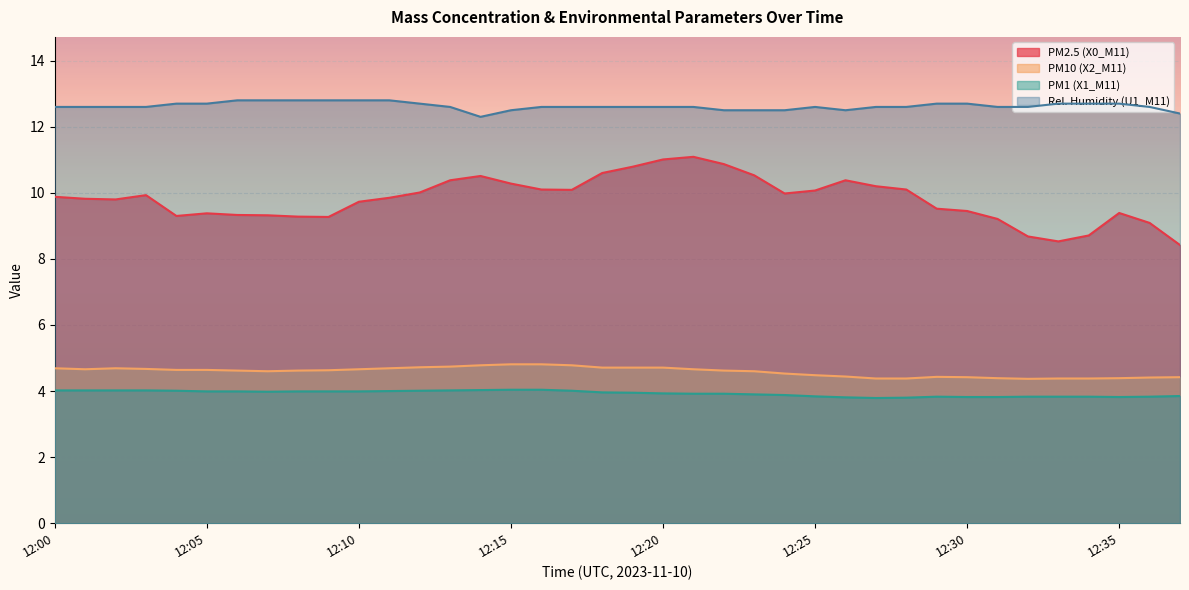

The PM10 (X2_M11) series shows 4.4 at 12:29. True or false?

True